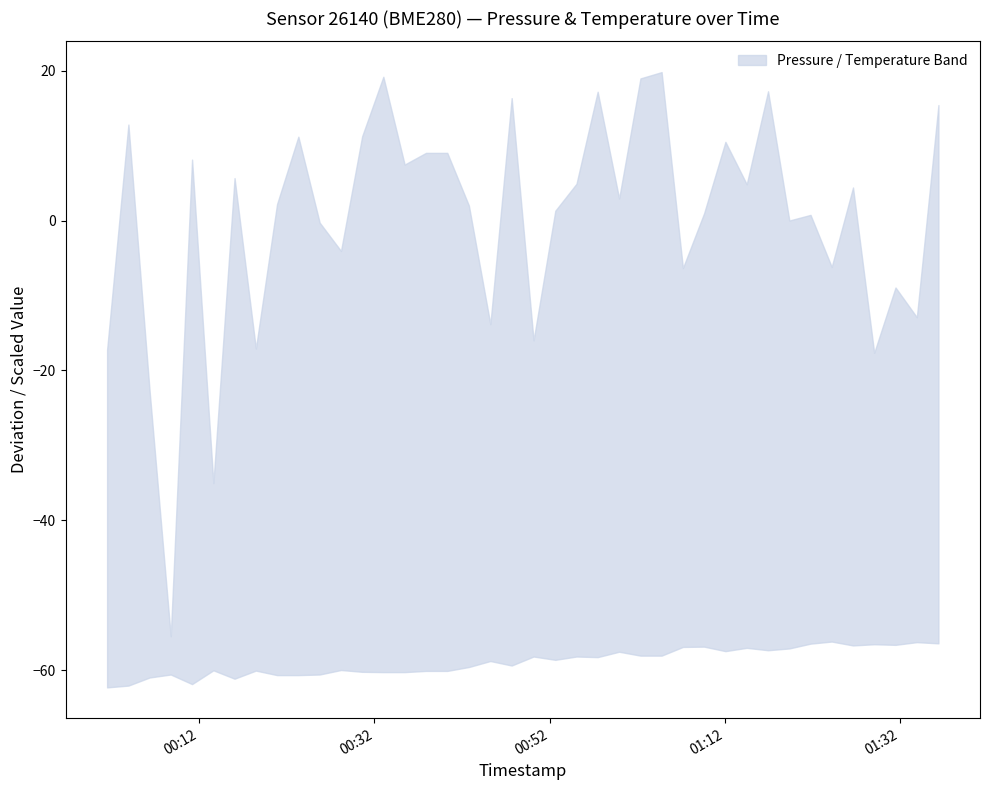

Where is temperature nearest to the value 14?

2022-07-06T01:24:12